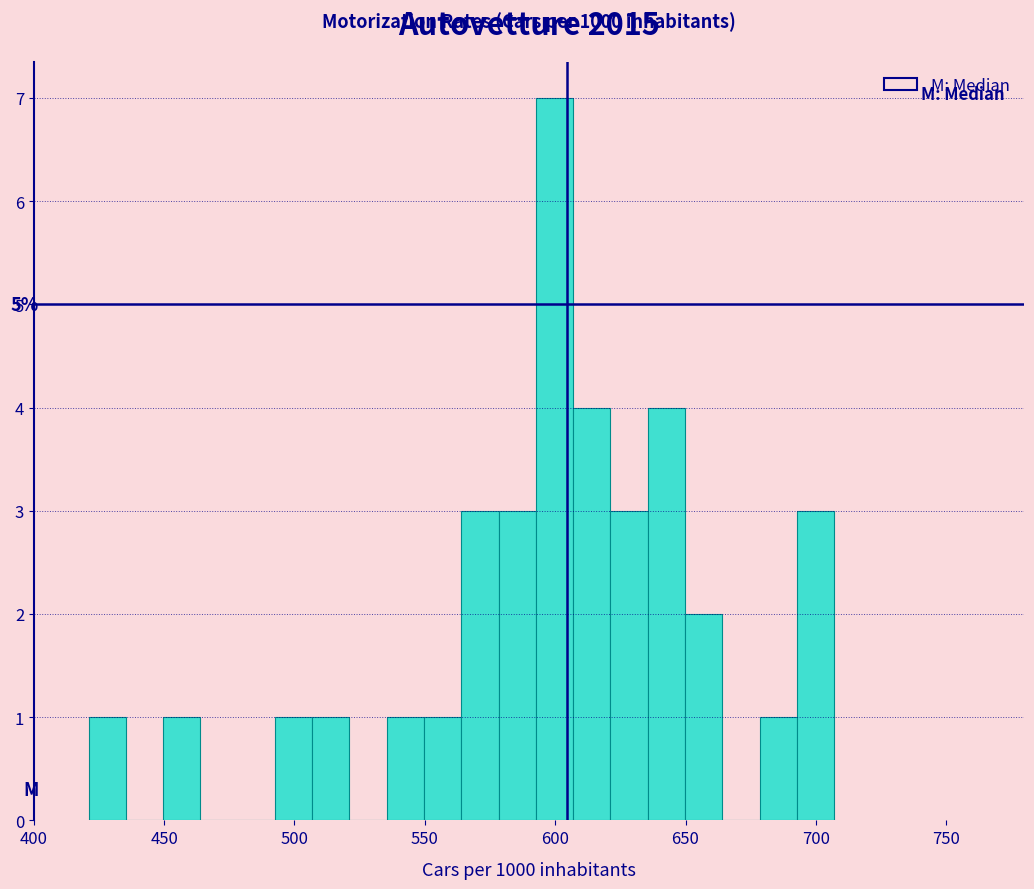

Around what value on the x-axis is the tallest bar? Give the approximate position of its centre, as read against the axis.

600